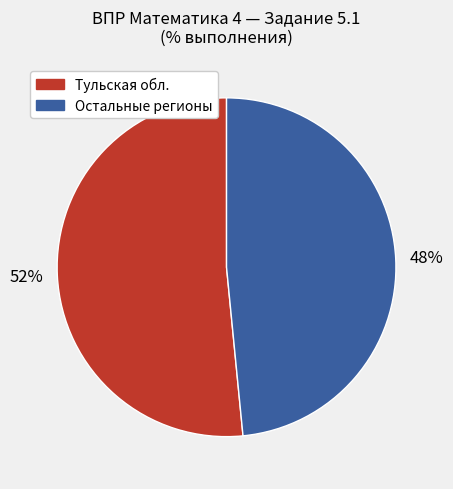

Is there a majority slice in this chart?

Yes